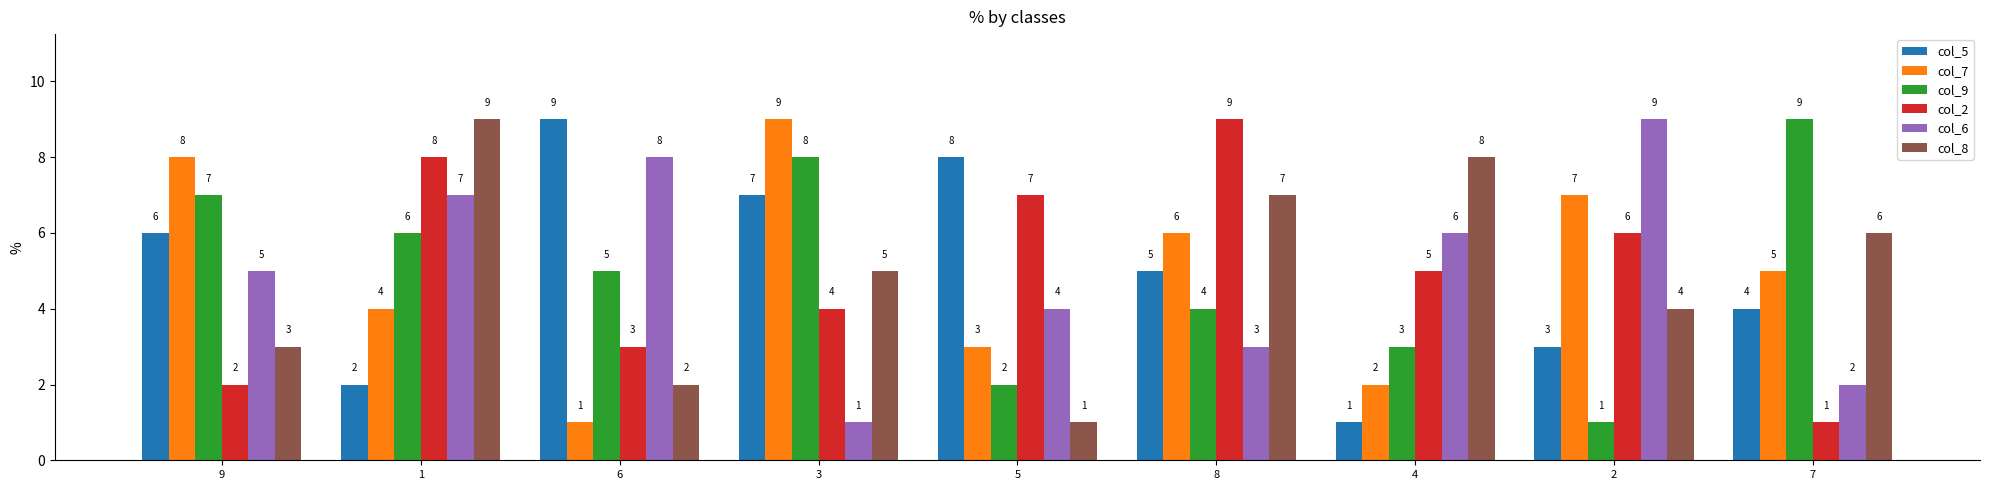

Reading left to right, what are all the values shown in this chart?

col_5: 9=6	1=2	6=9	3=7	5=8	8=5	4=1	2=3	7=4
col_7: 9=8	1=4	6=1	3=9	5=3	8=6	4=2	2=7	7=5
col_9: 9=7	1=6	6=5	3=8	5=2	8=4	4=3	2=1	7=9
col_2: 9=2	1=8	6=3	3=4	5=7	8=9	4=5	2=6	7=1
col_6: 9=5	1=7	6=8	3=1	5=4	8=3	4=6	2=9	7=2
col_8: 9=3	1=9	6=2	3=5	5=1	8=7	4=8	2=4	7=6